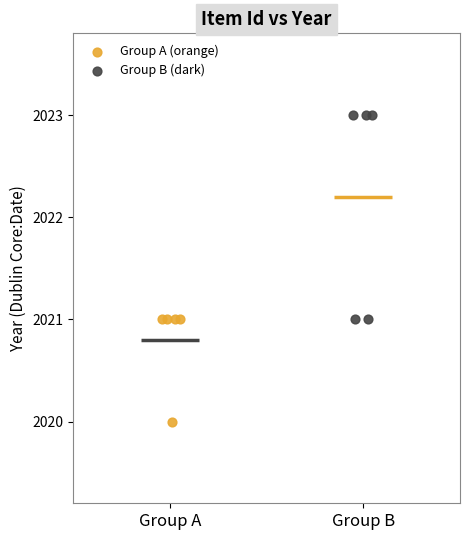

Which series has the largest Y range (max minus min)?

Group B (dark)